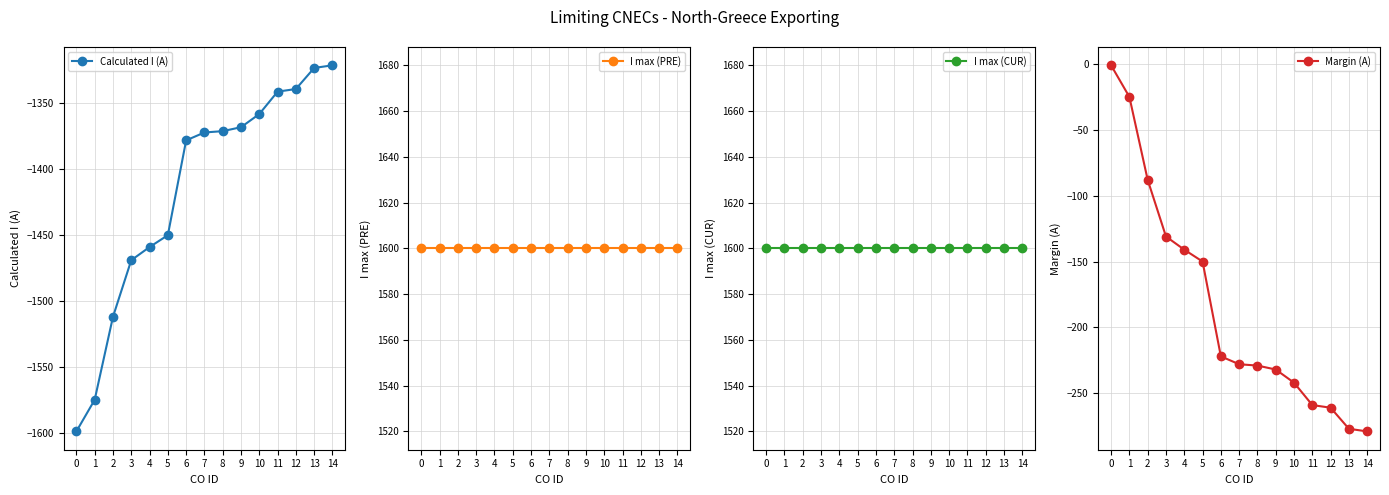

Reading right to left, extract all data points from this chart.

Calculated I (A): -1321	-1323	-1339	-1341	-1358	-1368	-1371	-1372	-1378	-1450	-1459	-1469	-1512	-1575	-1599
I max (PRE): 1600	1600	1600	1600	1600	1600	1600	1600	1600	1600	1600	1600	1600	1600	1600
I max (CUR): 1600	1600	1600	1600	1600	1600	1600	1600	1600	1600	1600	1600	1600	1600	1600
Margin (A): -279	-277	-261	-259	-242	-232	-229	-228	-222	-150	-141	-131	-88	-25	-1